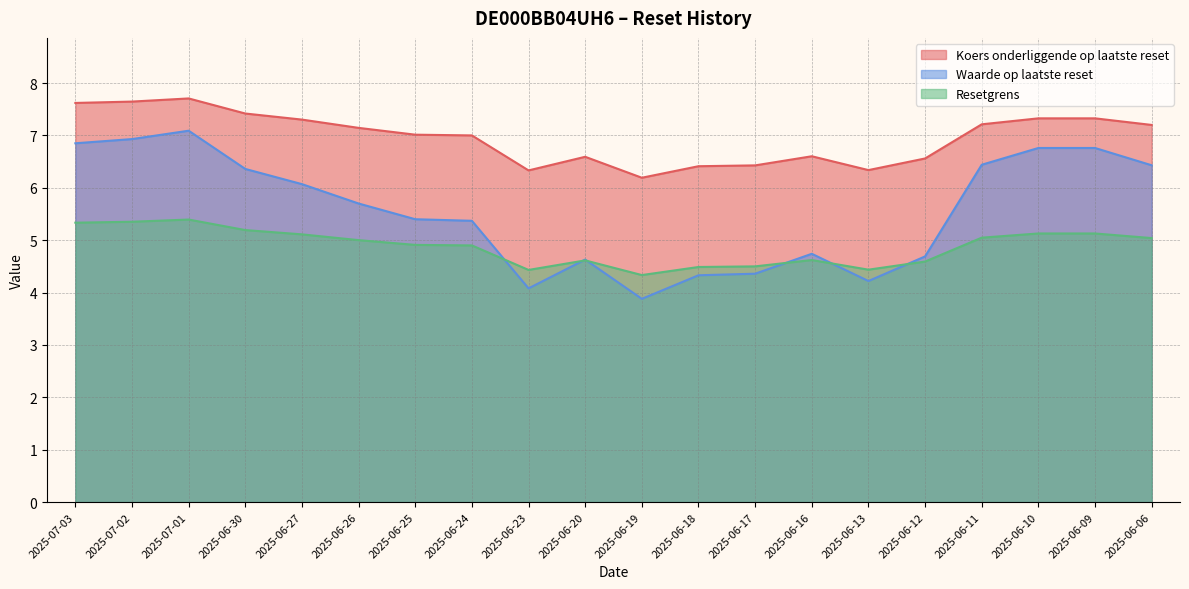

Which label corresponds to the largest value in the chart?

2025-07-01